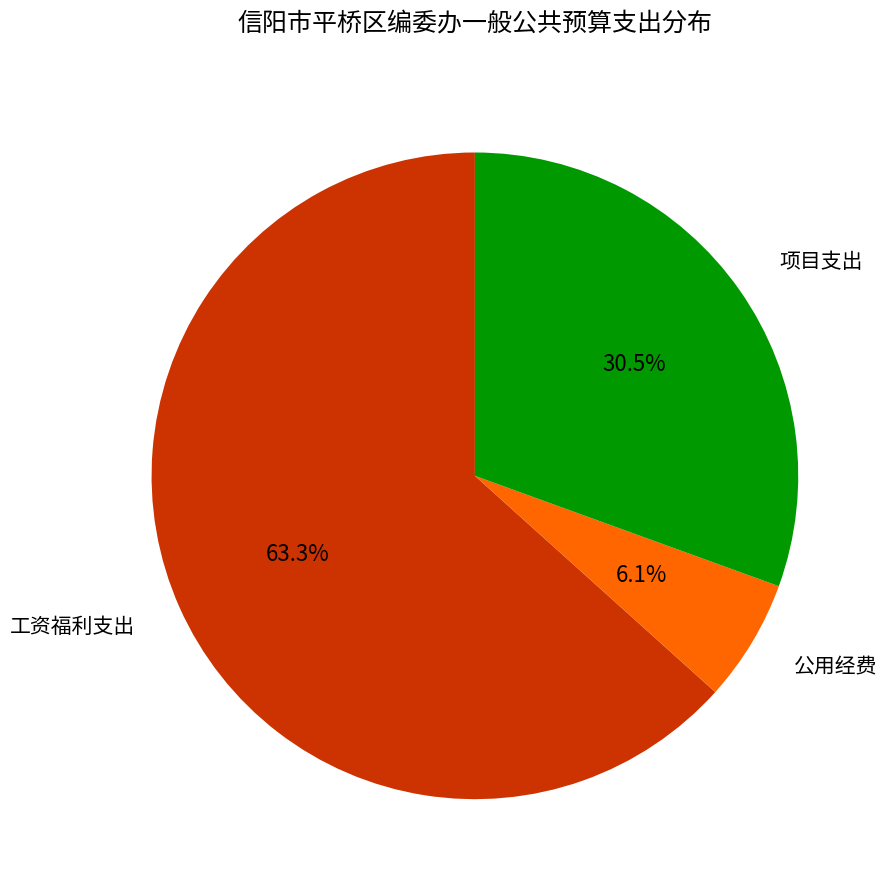

Which slice is the smallest?

公用经费